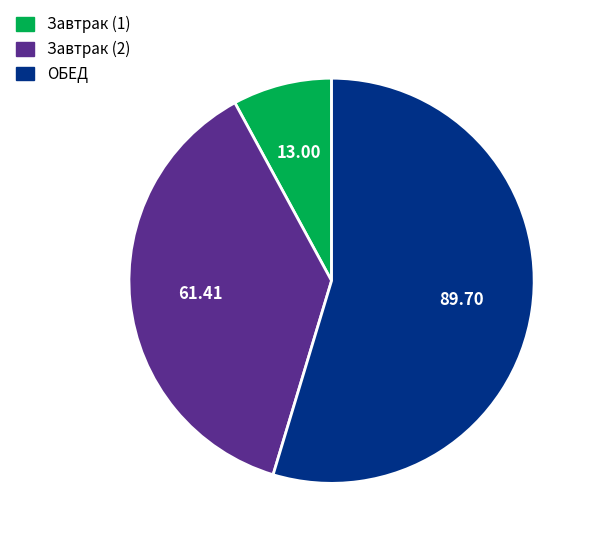

Approximately how many times larger is the value at Завтрак (2) compared to Завтрак (1)?

4.7